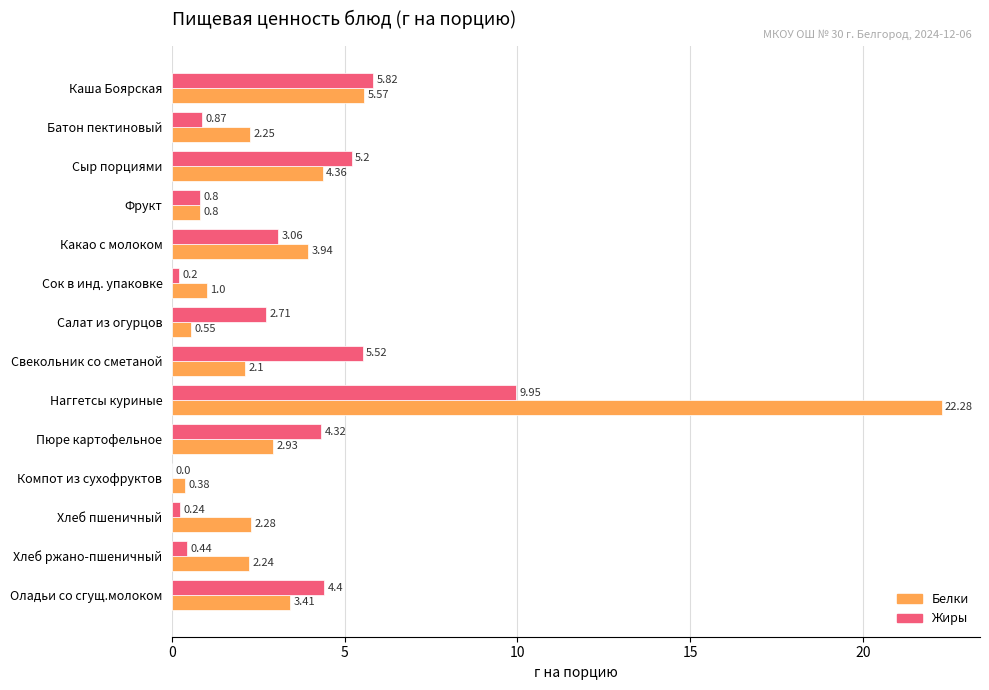

Which series changed the most between Каша Боярская and Хлеб ржано-пшеничный?

Жиры